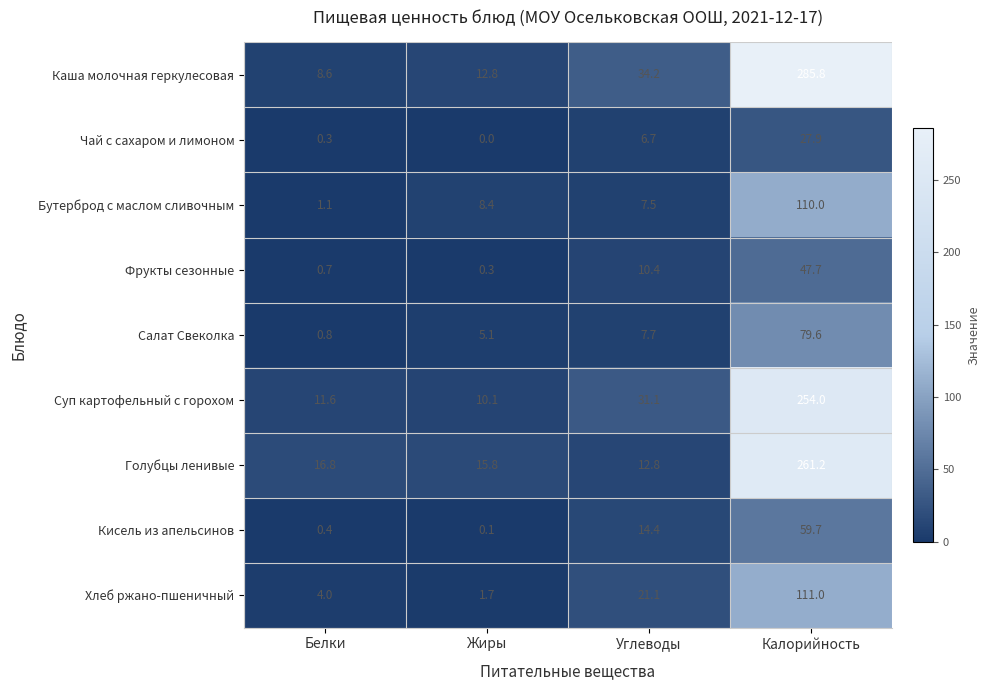

At which category is the sum across all series the highest?

Калорийность